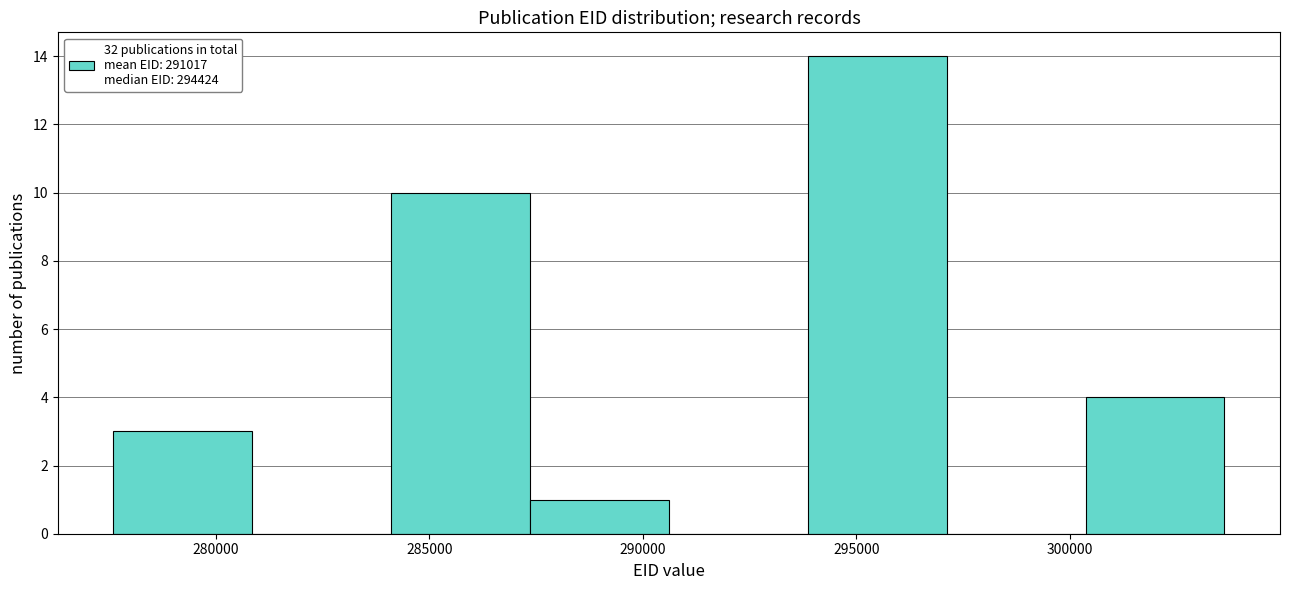

Over which range of the x-axis is the bar tallest?

294000 to 297000